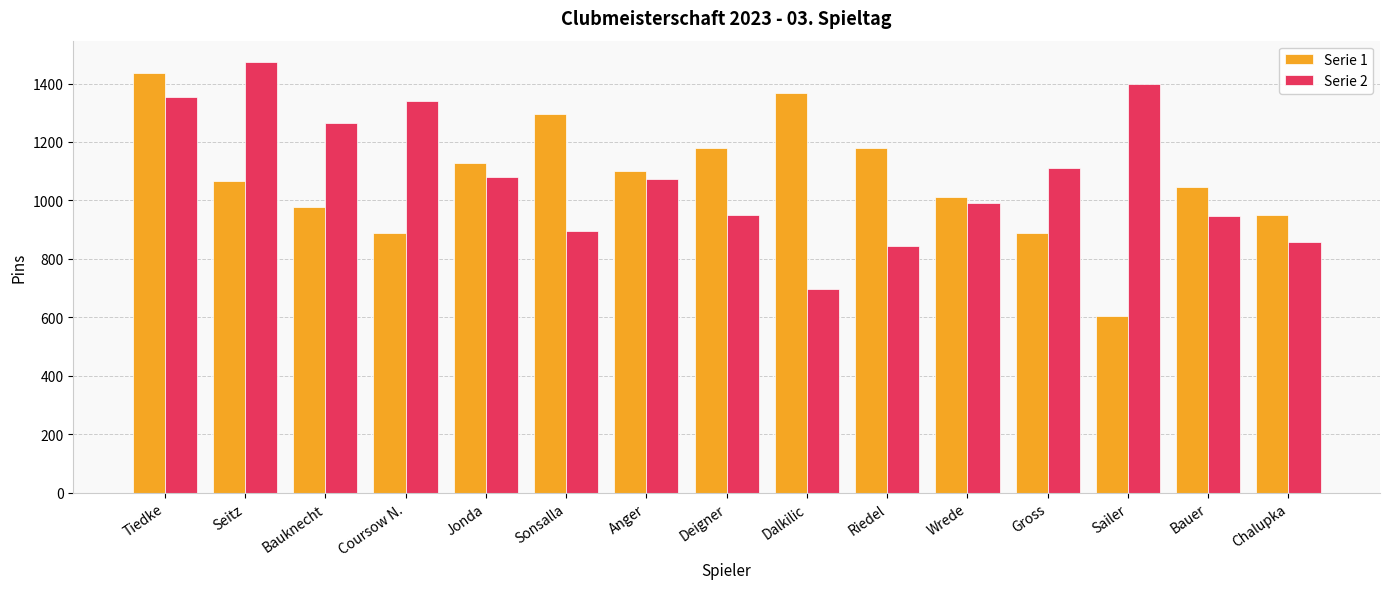

True or false: Serie 2 has a value of 945 at Bauer.

True